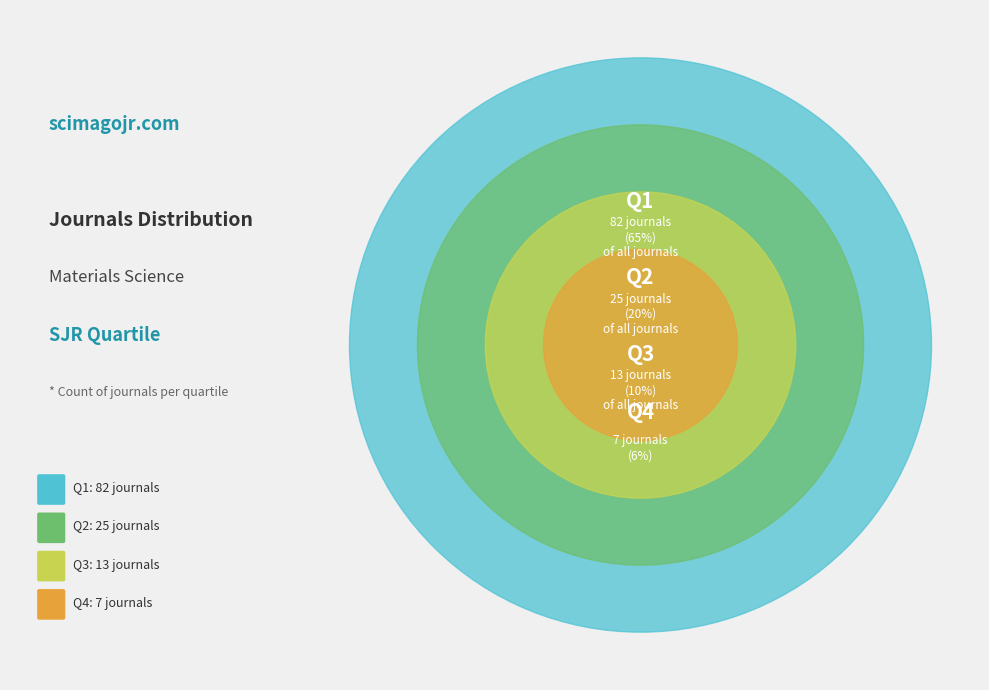

What percentage is the Q2 slice, to the nearest percent?

20%